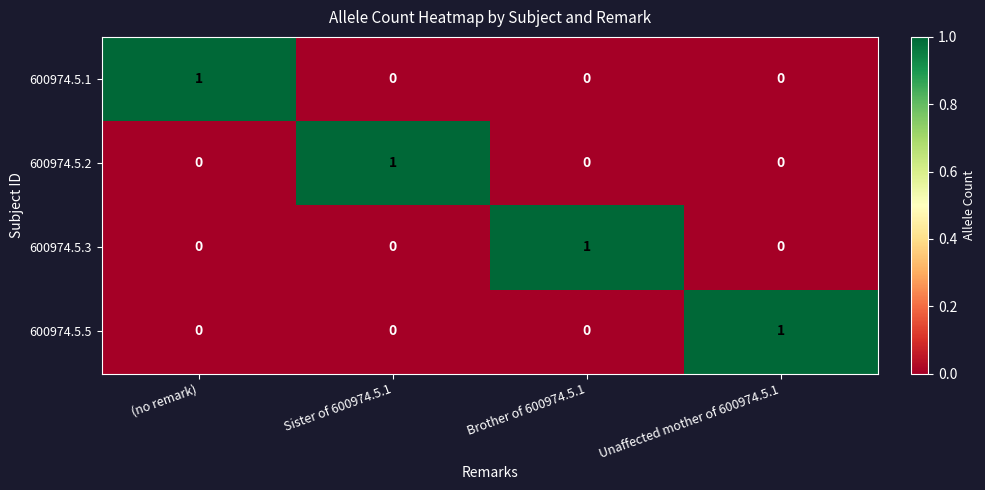

At which label does 600974.5.2 reach its peak?

Sister of 600974.5.1